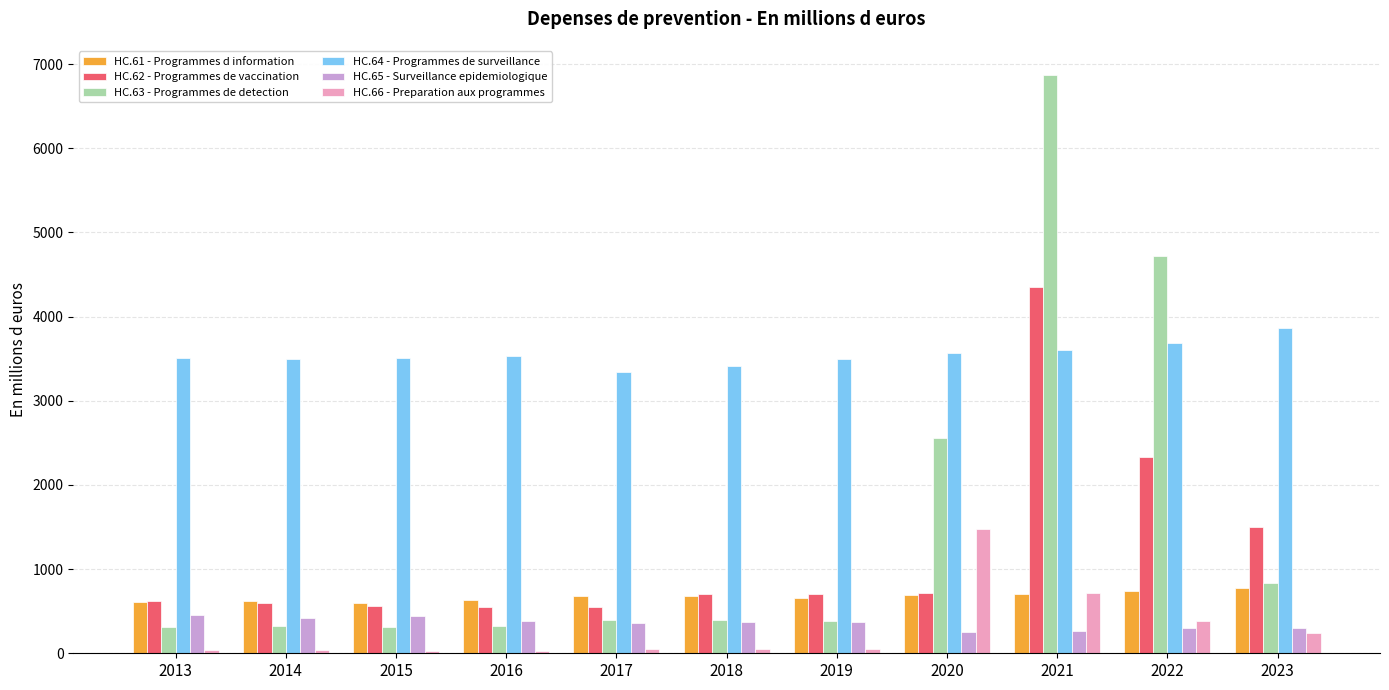

How many groups of bars are there?

11